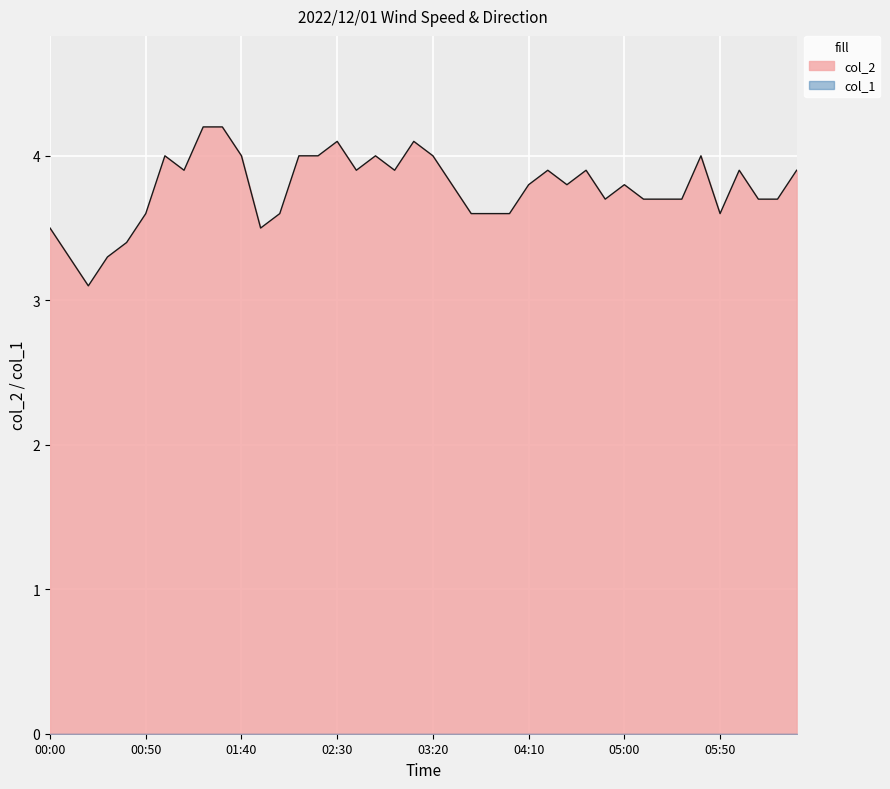

At which label is the value closest to 3?

00:20